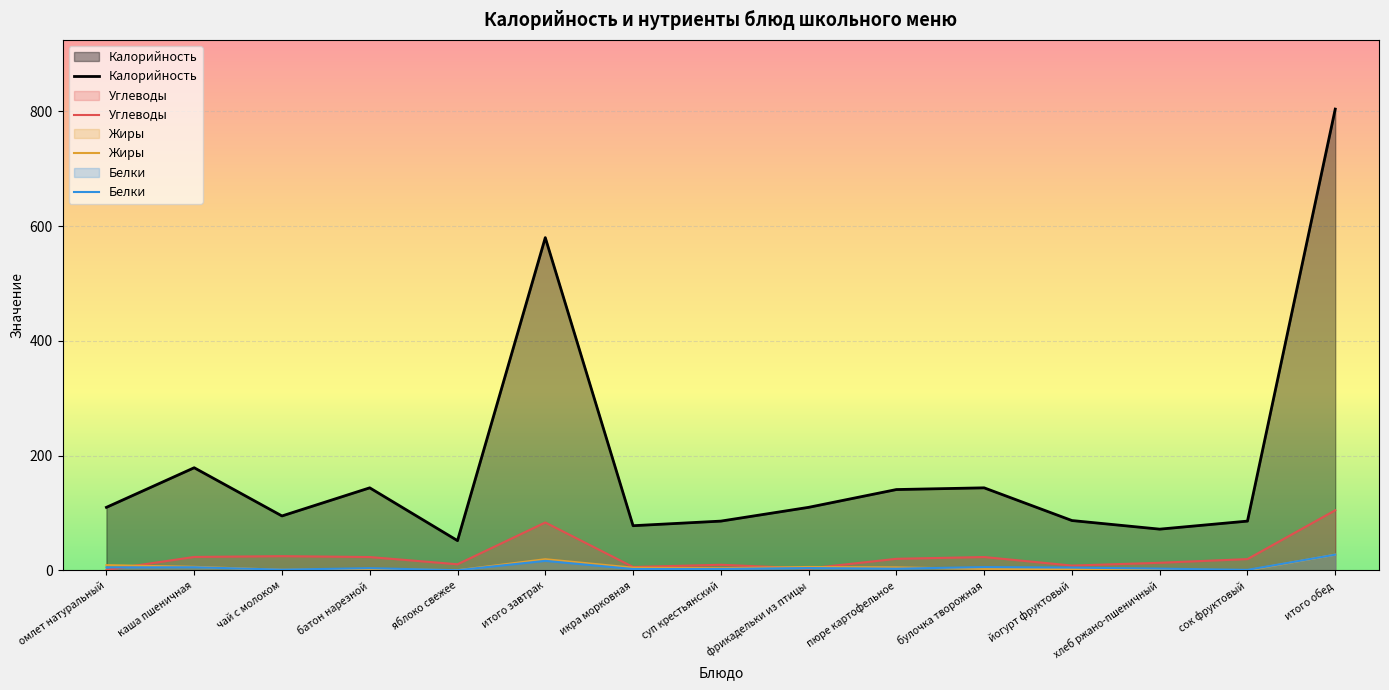

Reading left to right, transcribe all the data shown in this chart.

Калорийность: 110.0	179.0	95.0	144.0	52.0	580.0	78.0	86.0	110.0	141.0	144.0	87.0	72.0	86.0	804.0
Углеводы: 1.0	23.6	24.9	23.4	10.8	83.6	6.1	9.9	3.5	20.3	23.4	8.5	13.4	19.8	104.8
Жиры: 9.3	6.3	1.2	2.4	0.4	19.6	4.9	4.0	6.1	5.4	2.8	2.5	1.7	0.2	27.6
Белки: 5.3	5.6	1.4	4.0	0.4	16.7	2.5	2.6	4.2	3.1	5.9	5.0	3.2	1.0	27.5